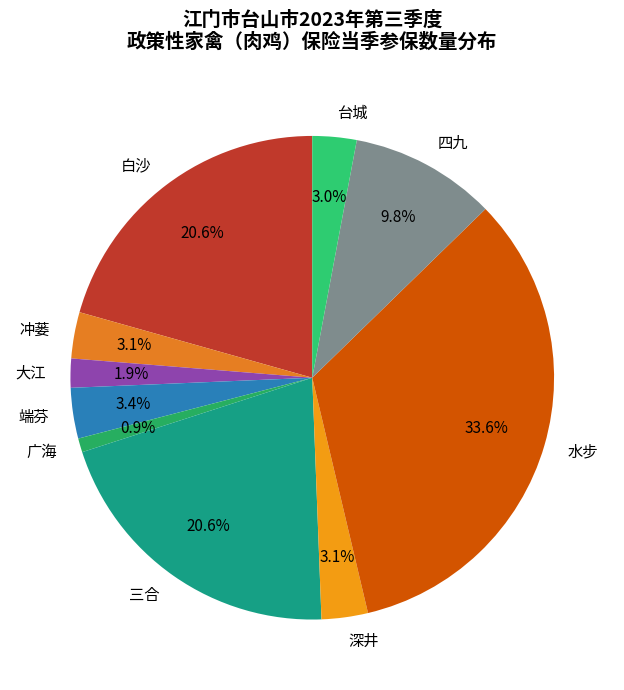

To the nearest percent, what is the difference between the largest and smallest slice percentages?

33%